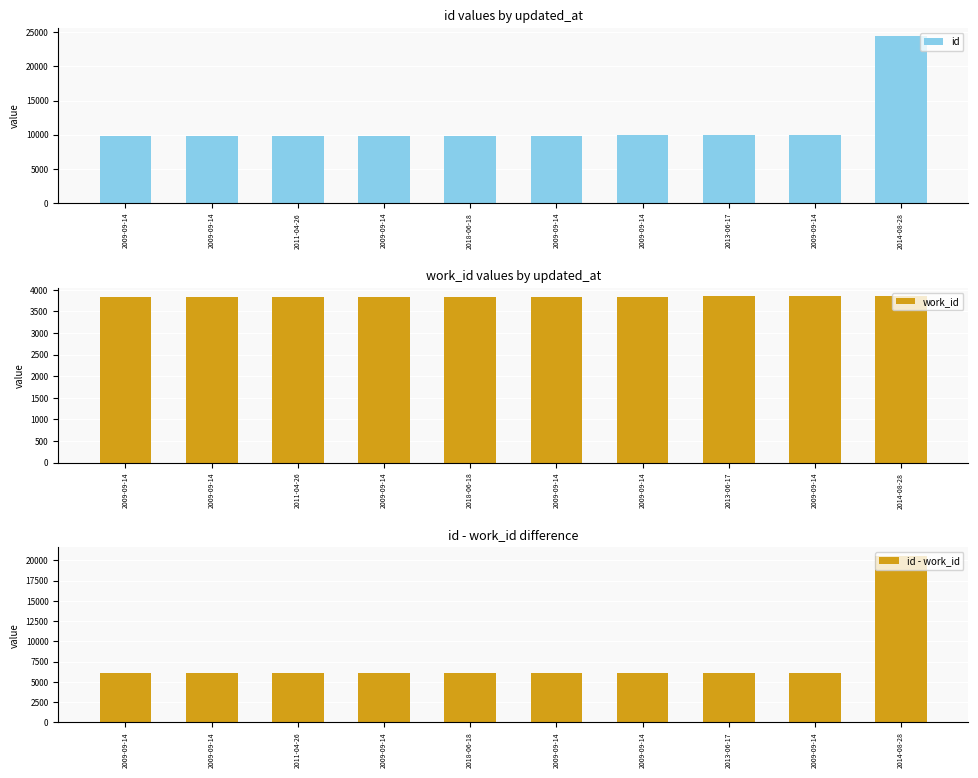

What is the sum of all id - work_id values?

74890